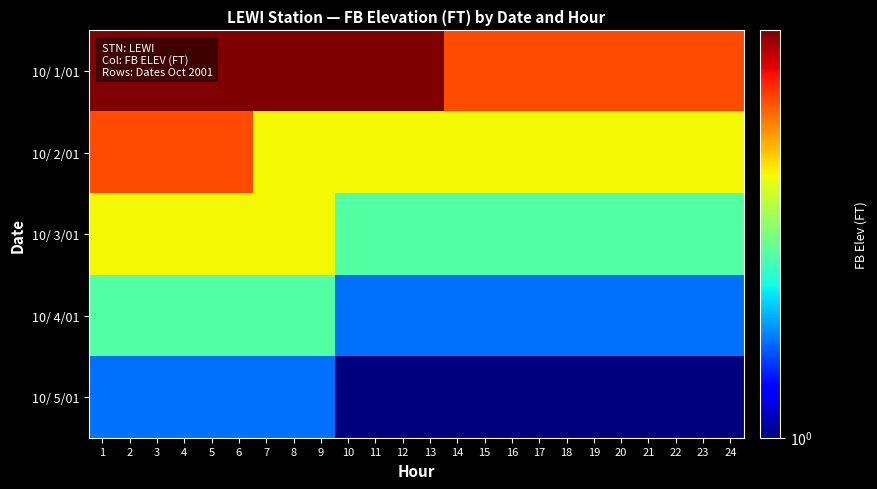

What is the greatest value displayed?

1.5